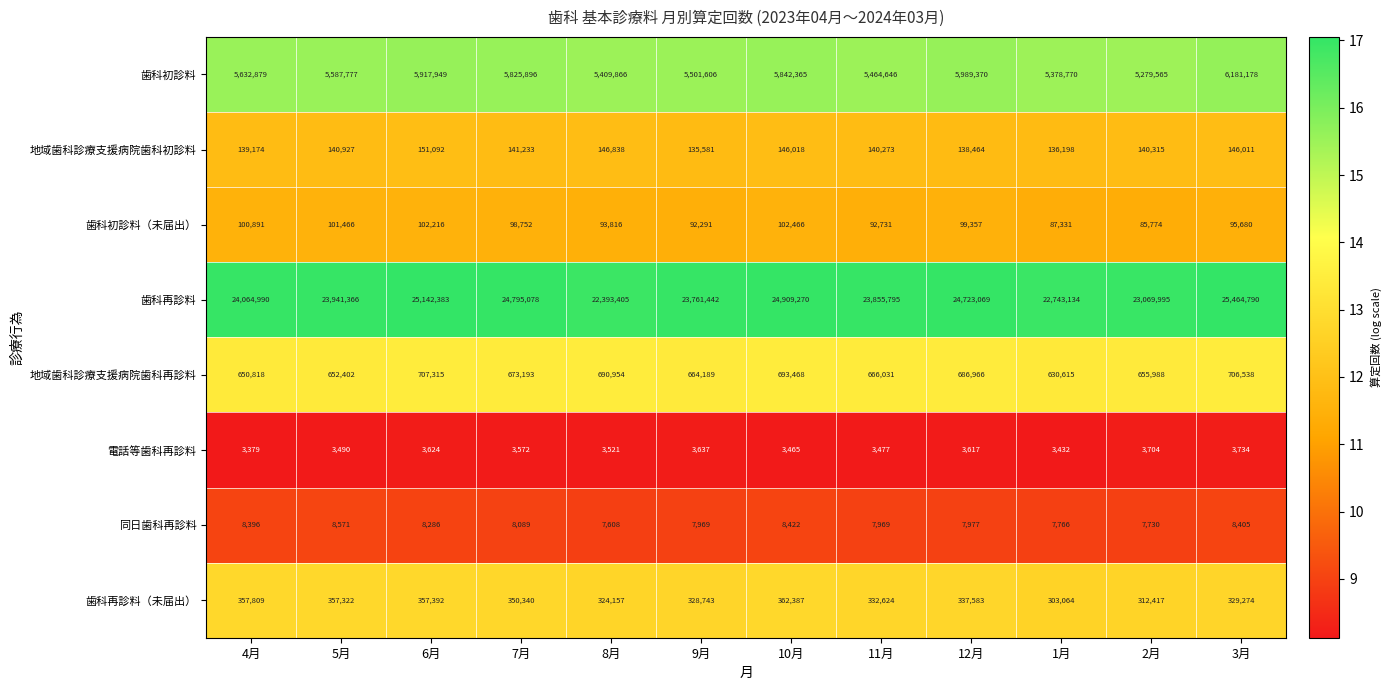

What is the difference between the highest and lowest values at 4月?

24061611